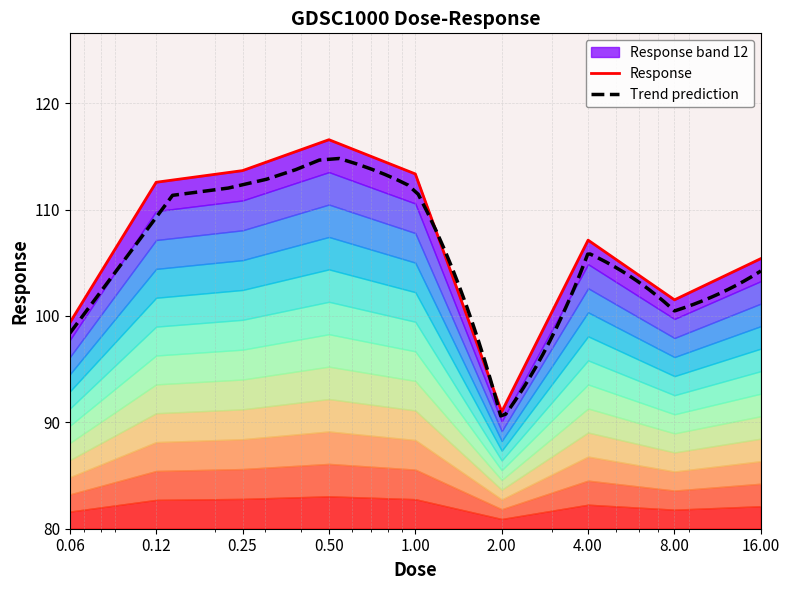

Does the chart have visible grid lines?

Yes